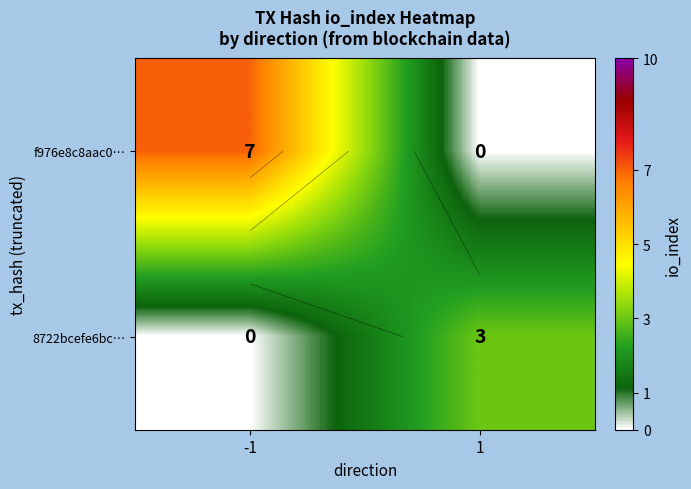

Rank the series at -1 from lowest to highest value.

8722bcefe6bc…, f976e8c8aac0…